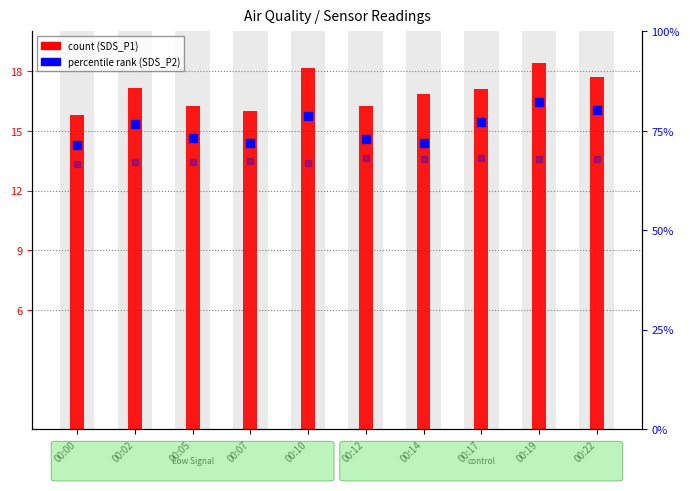

Which series has the largest Y range (max minus min)?

SDS_P1 (count)